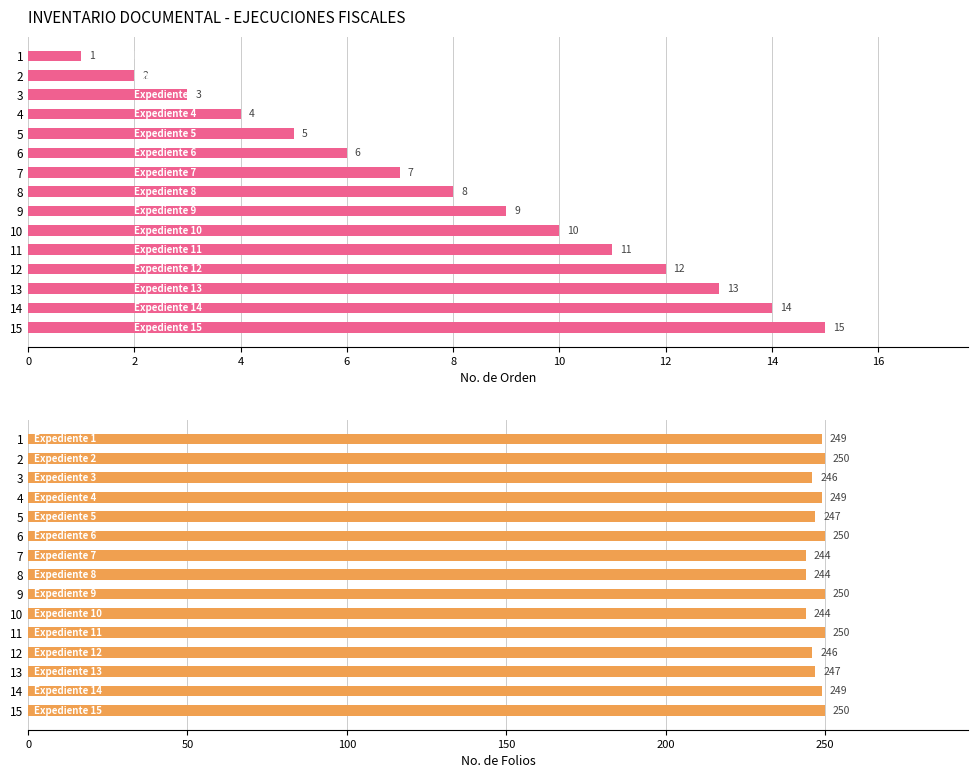

True or false: No. ORDEN (Order Number) has a value of 6 at 11.

False